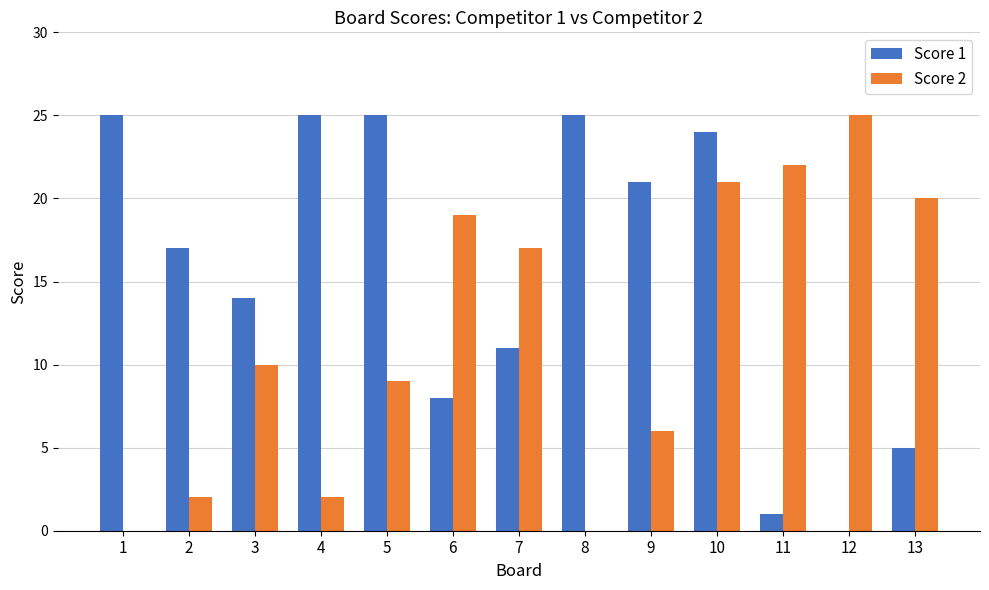

Are the bars horizontal?

No